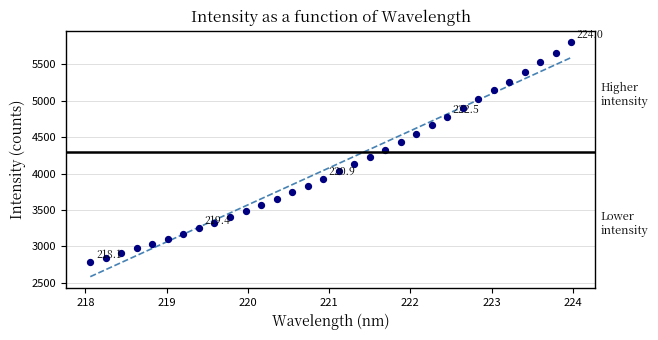

How many points are shown in the scatter plot?

32